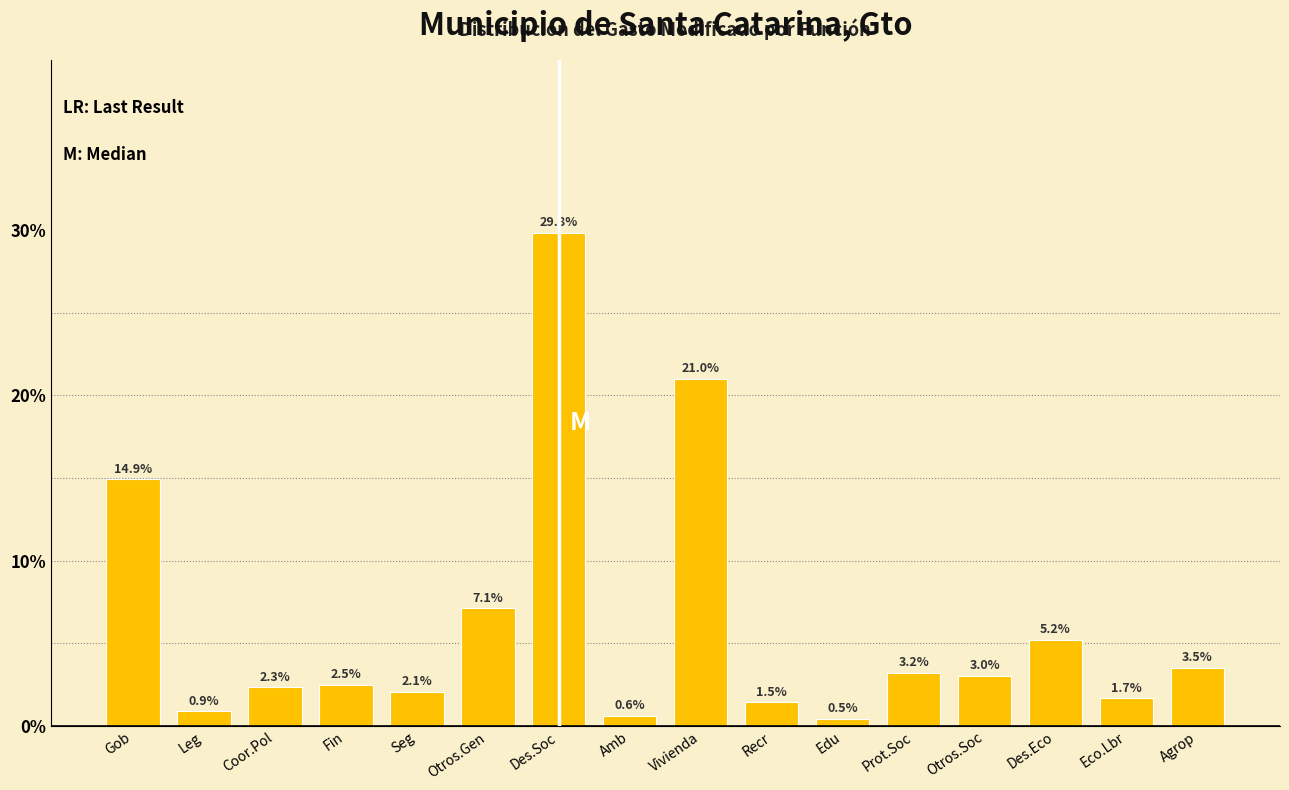

Does the chart contain any negative values?

No